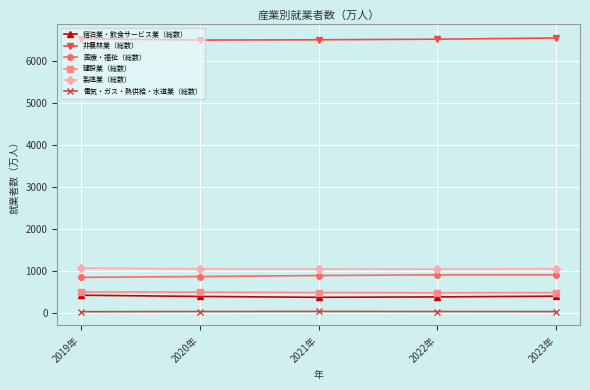

What is the label of the 4th point from the right?

2020年